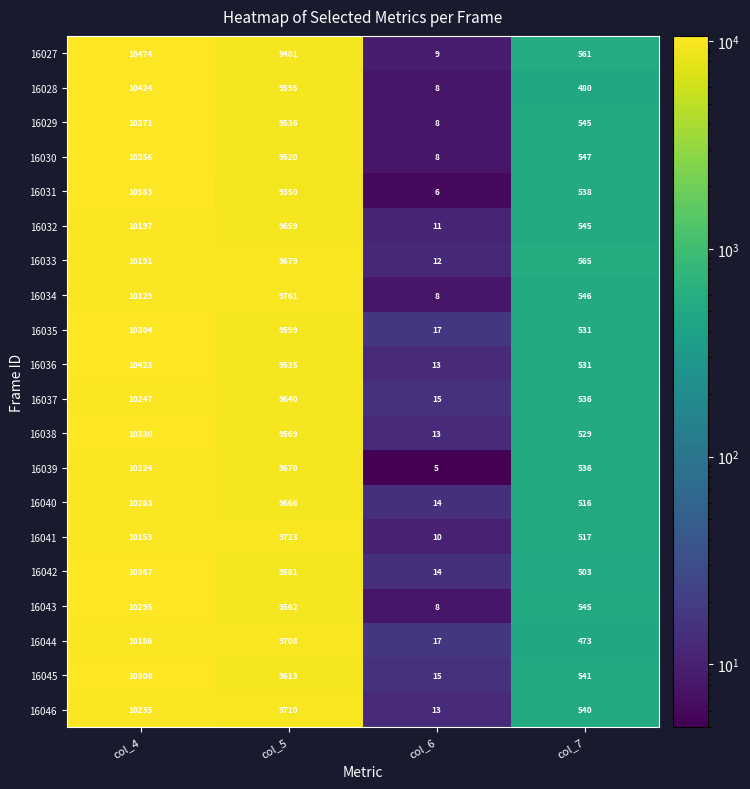

Rank the categories by 16038 value from highest to lowest.

col_4, col_5, col_7, col_6